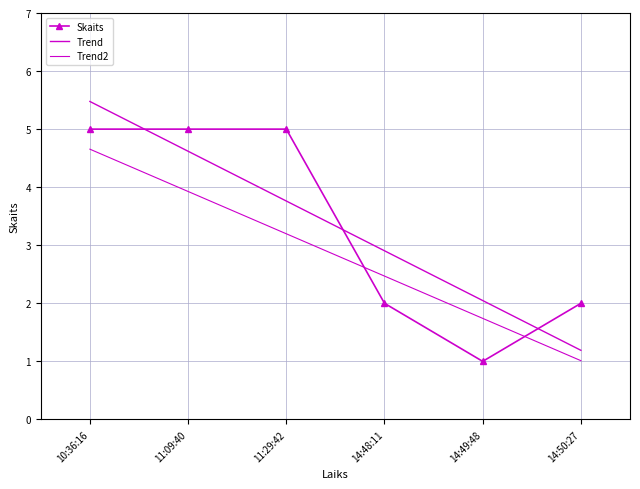

Reading left to right, what are all the values shown in this chart?

Skaits: 5.0	5.0	5.0	2.0	1.0	2.0
Trend: 5.5	4.6	3.8	2.9	2.0	1.2
Trend2: 4.7	3.9	3.2	2.5	1.7	1.0